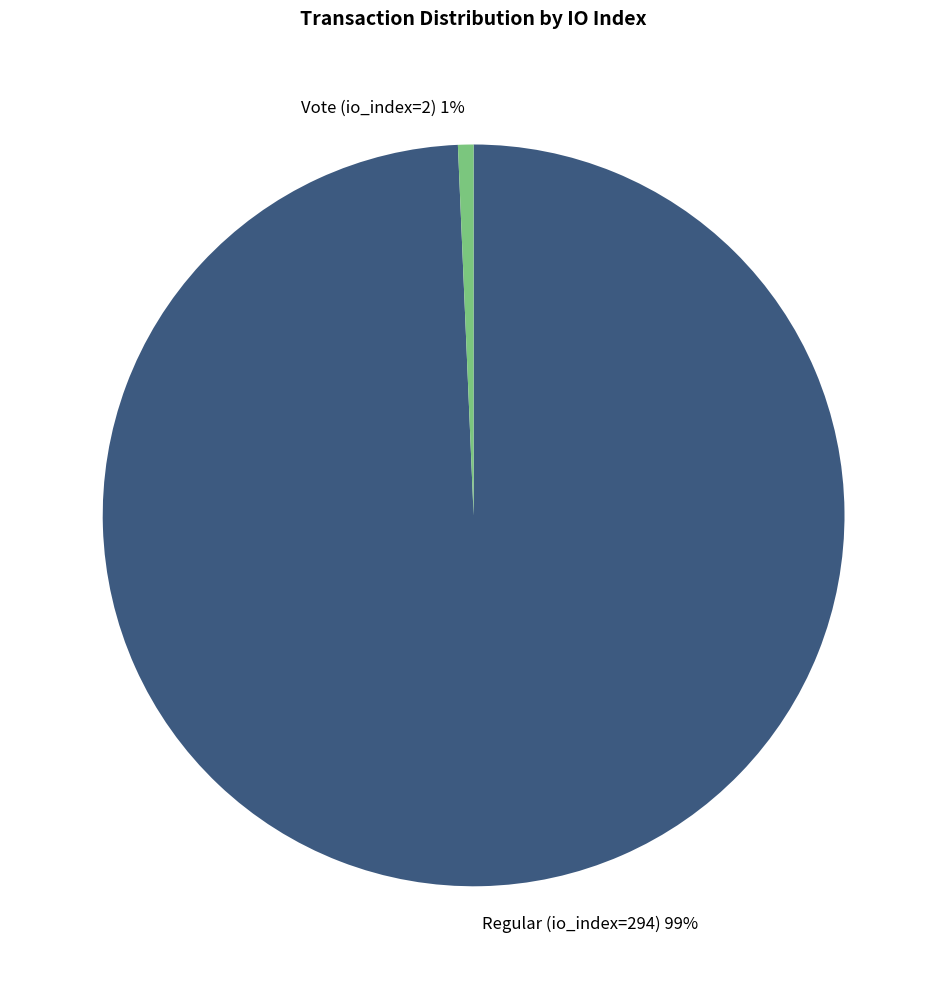

To the nearest percent, what percentage of the pie is Vote (io_index=2)?

1%